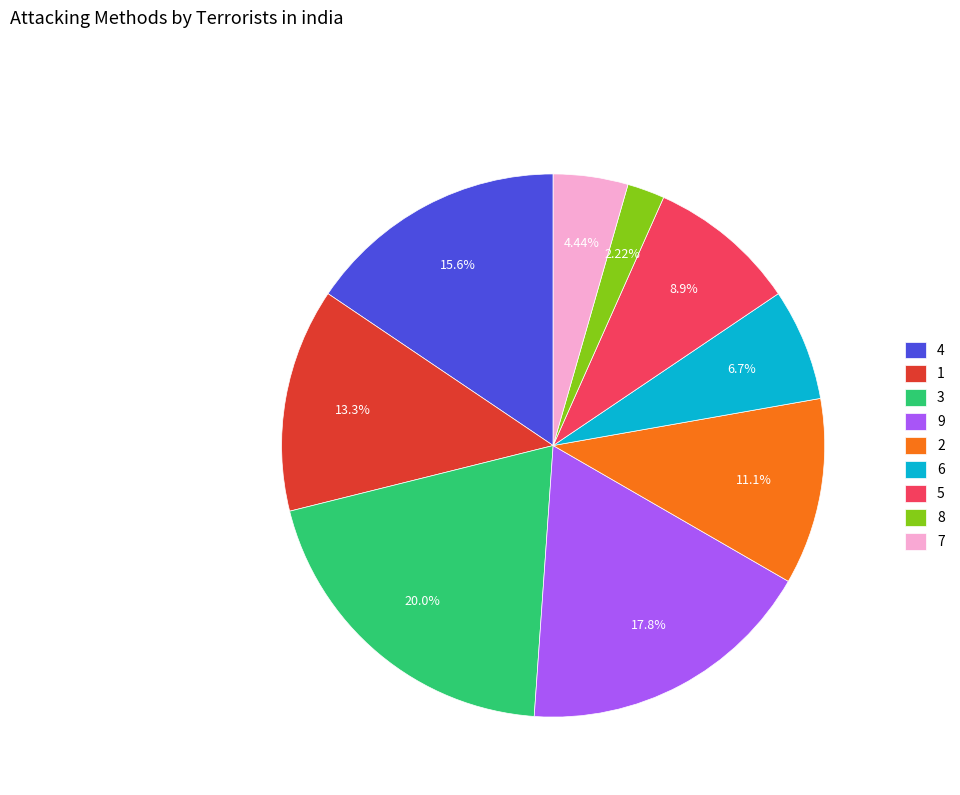

Rank the categories by value from highest to lowest.

3, 9, 4, 1, 2, 5, 6, 7, 8